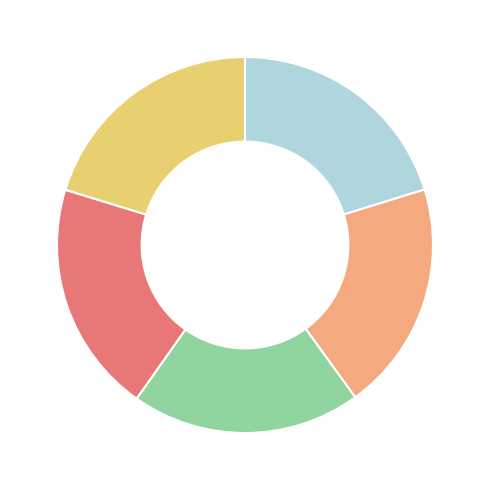

Is there any slice that represents more than half of the pie?

No